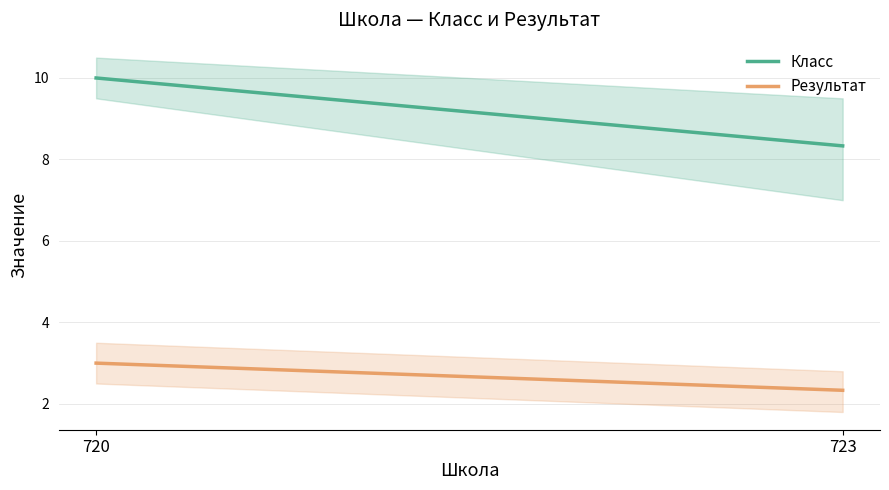

Reading left to right, extract all data points from this chart.

Класс: 720=10.0	723=8.3
Результат: 720=3.0	723=2.3